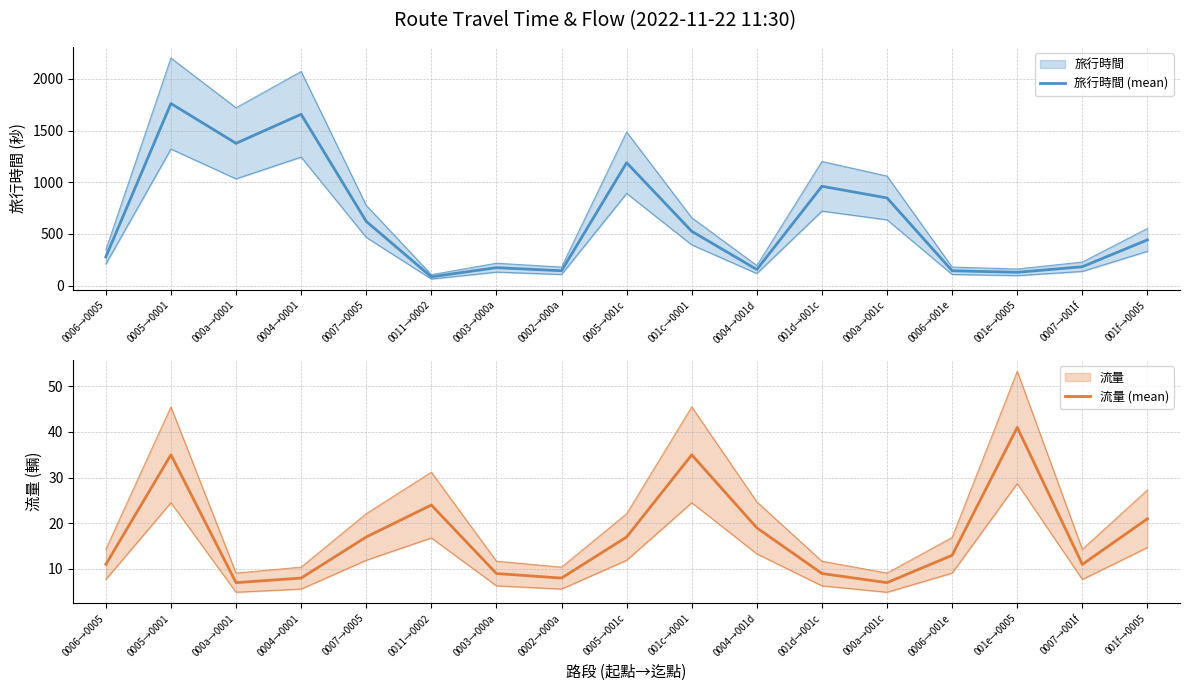

What is the label of the 16th point from the right?

0005→0001